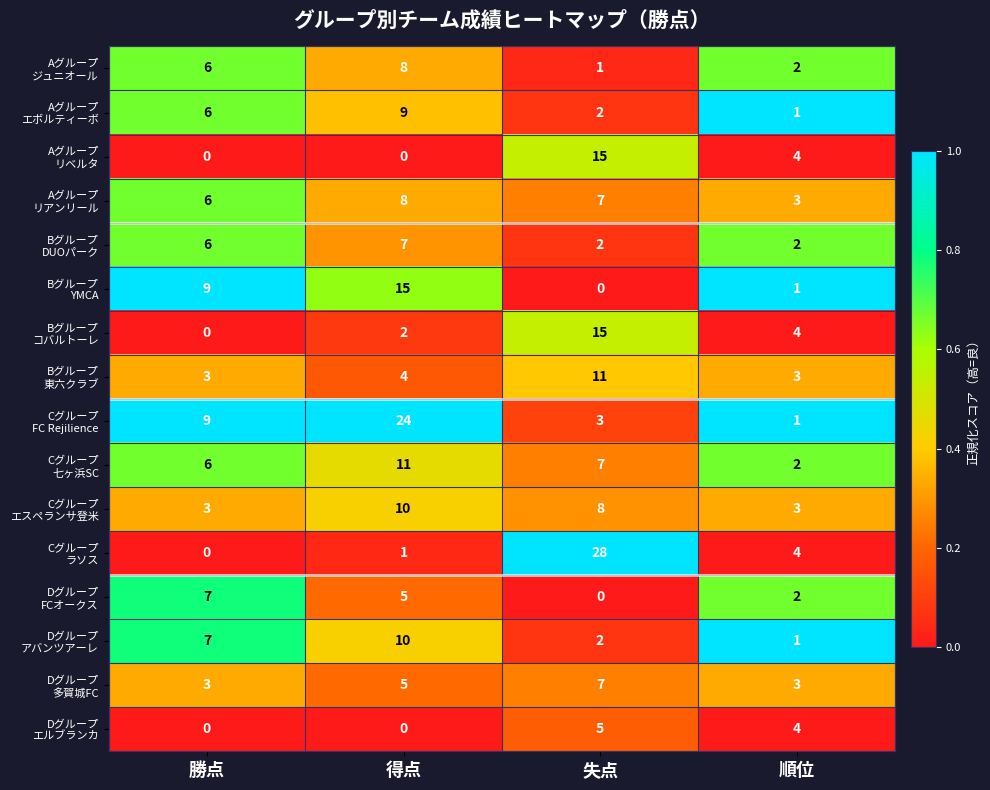

What is the total value across all series at 順位?

40